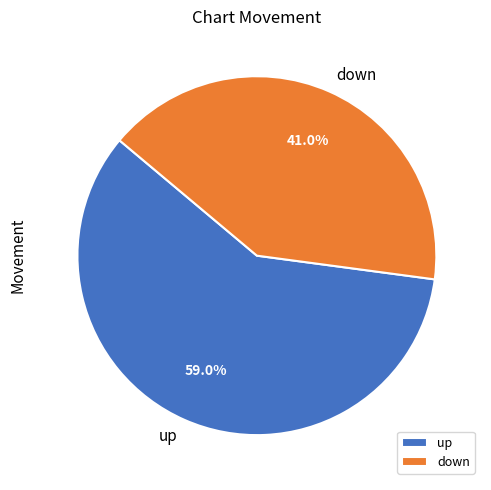

True or false: down accounts for 48% of the total.

False